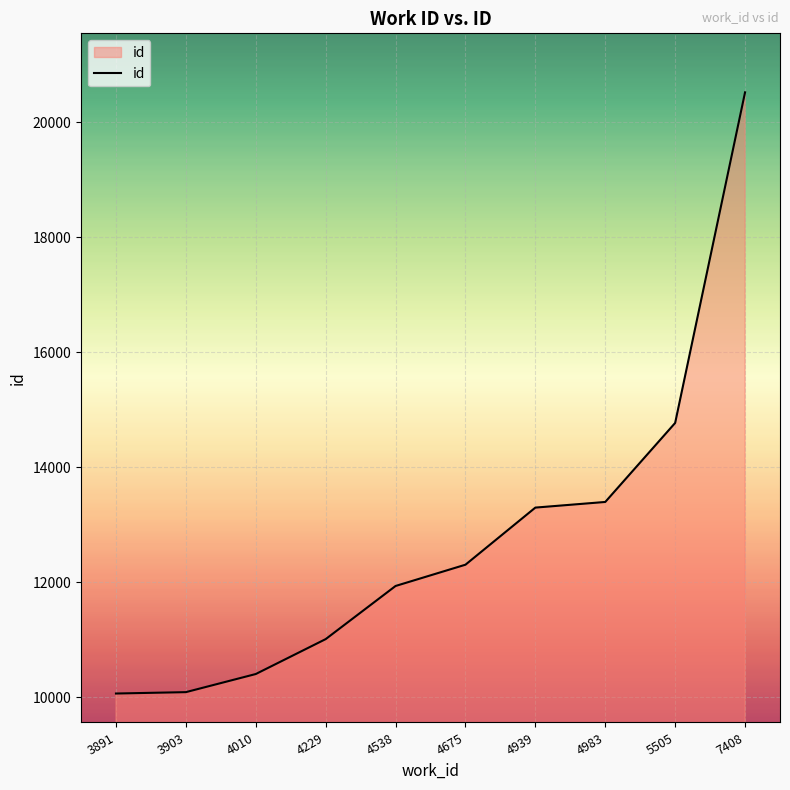

Which label corresponds to the largest value in the chart?

7408